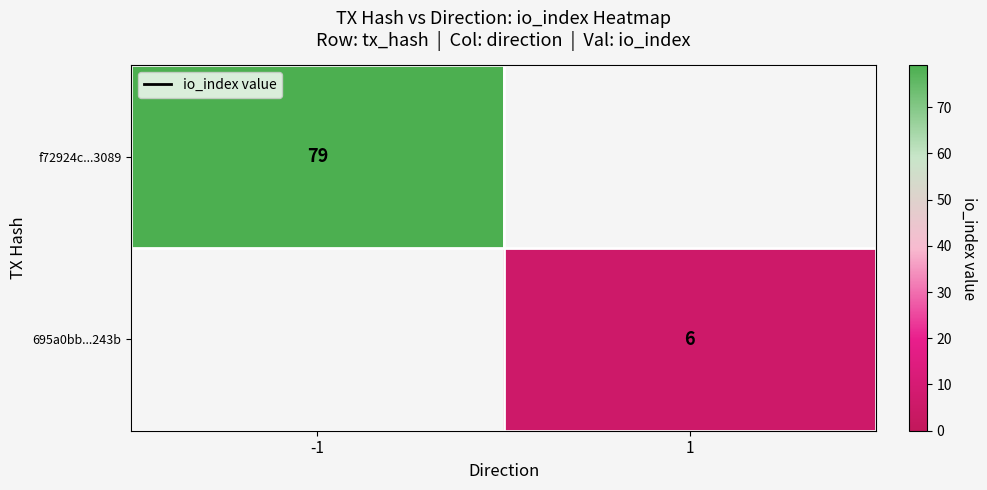

The value of f72924c...3089 at -1 is 18. True or false?

False